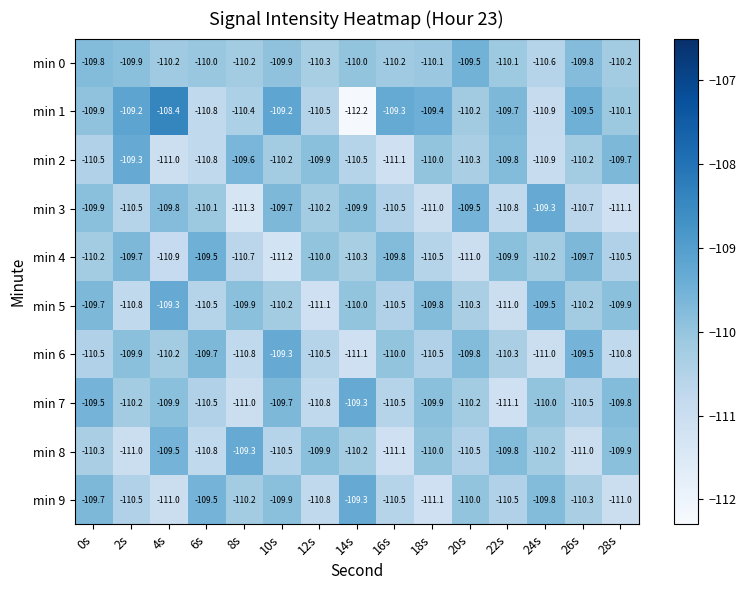

At which label does min 6 reach its peak?

10s